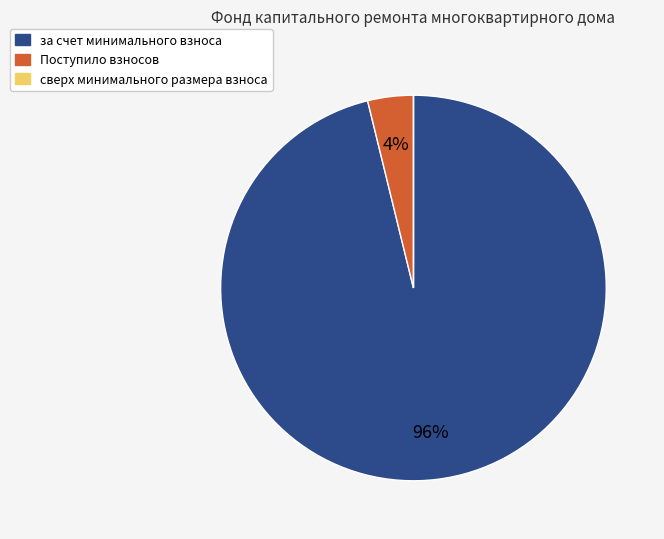

To the nearest percent, what portion does за счет минимального взноса represent?

96%